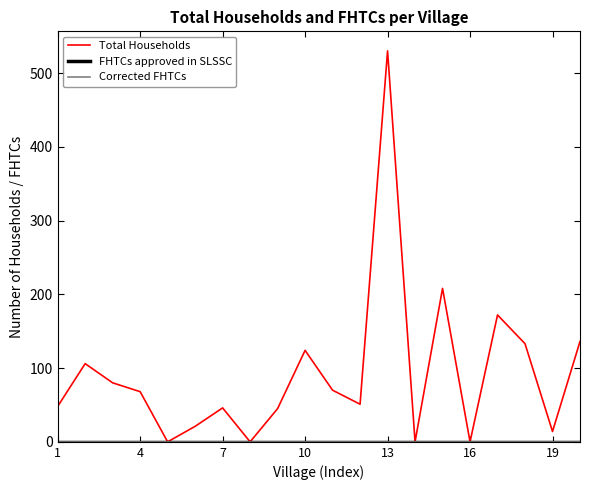

Does the chart have visible grid lines?

No